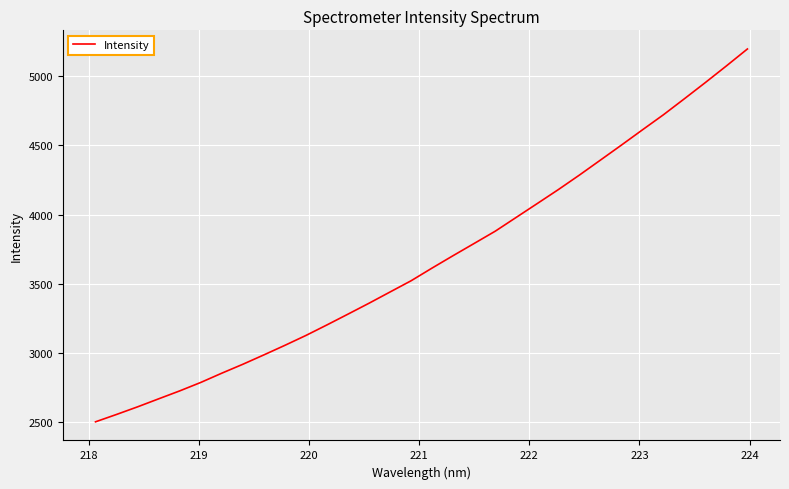

What is the difference between the maximum and minimum values?

2696.1